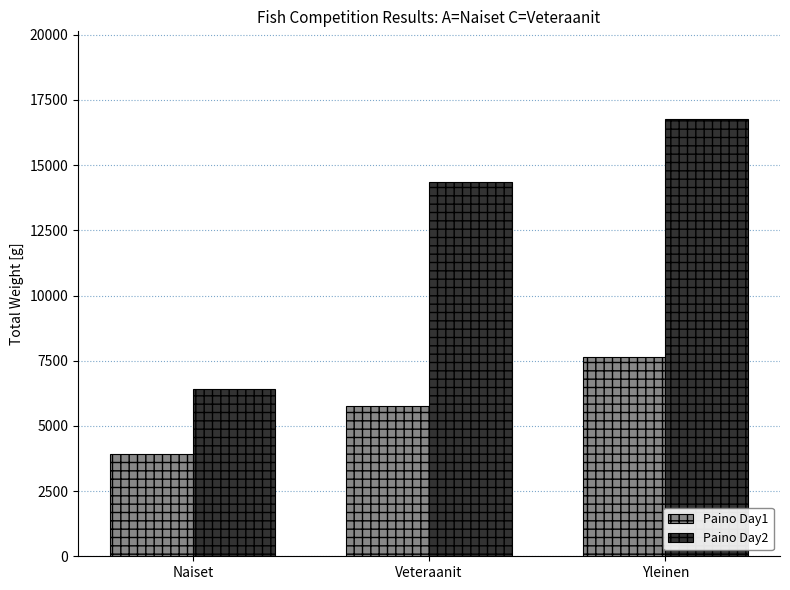

What is the average value of the Paino Day2 series?

12510